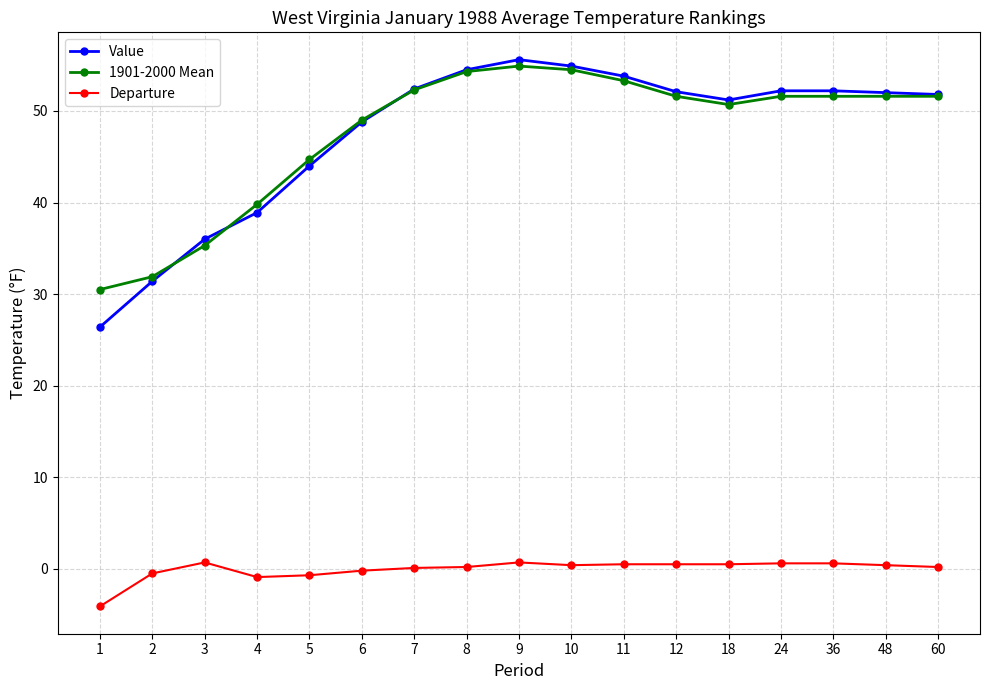

True or false: Departure has a value of -0.9 at 4.

True